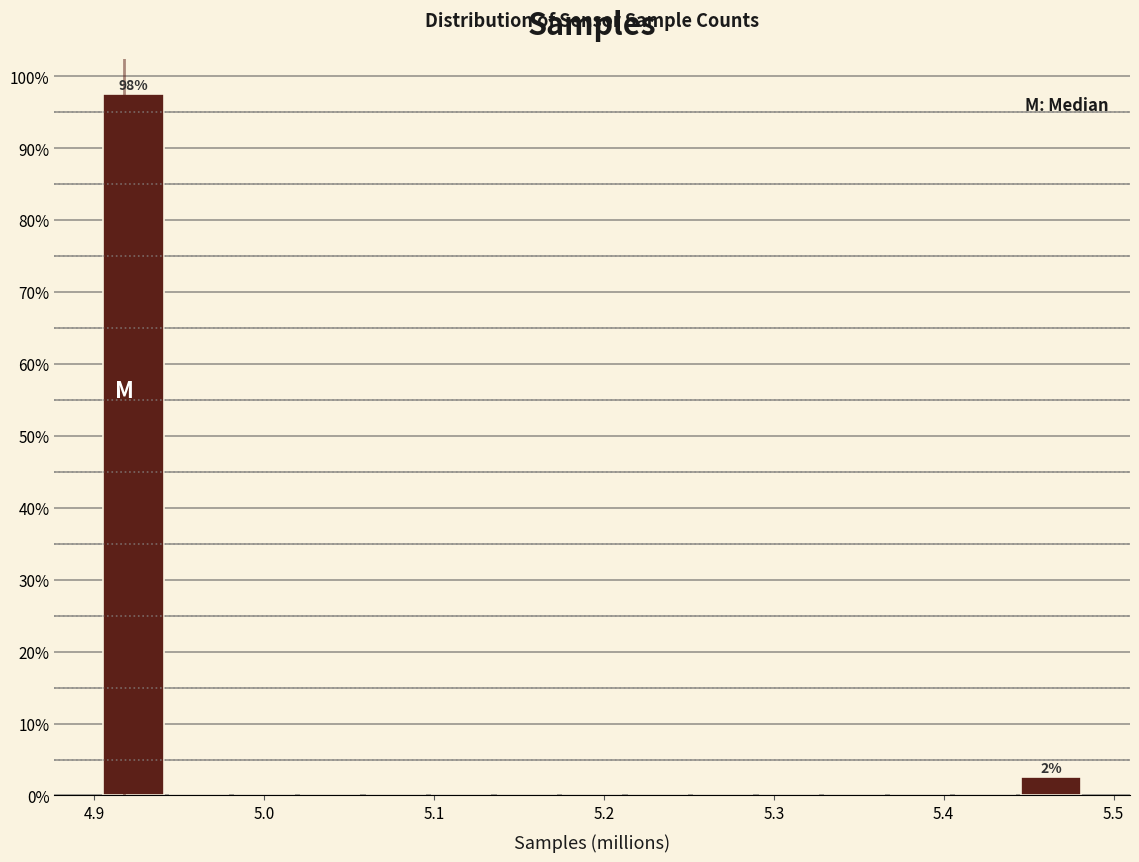

Around what value on the x-axis is the tallest bar? Give the approximate position of its centre, as read against the axis.

4.92